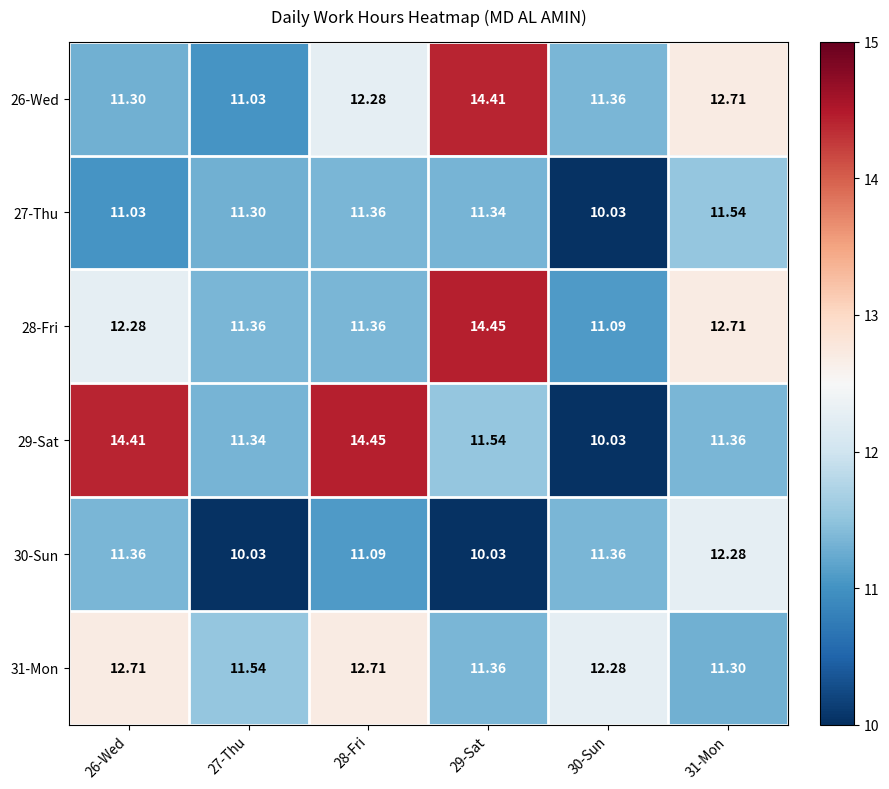

Which series changed the most between 26-Wed and 29-Sat?

26-Wed